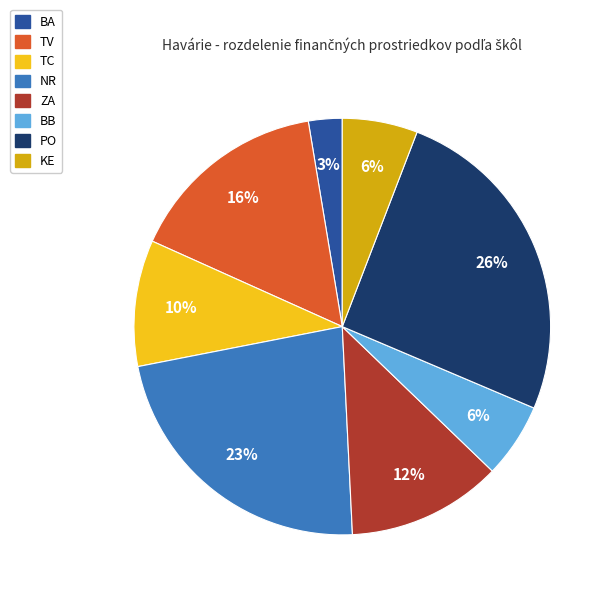

To the nearest percent, what is the average slice percentage?

12%